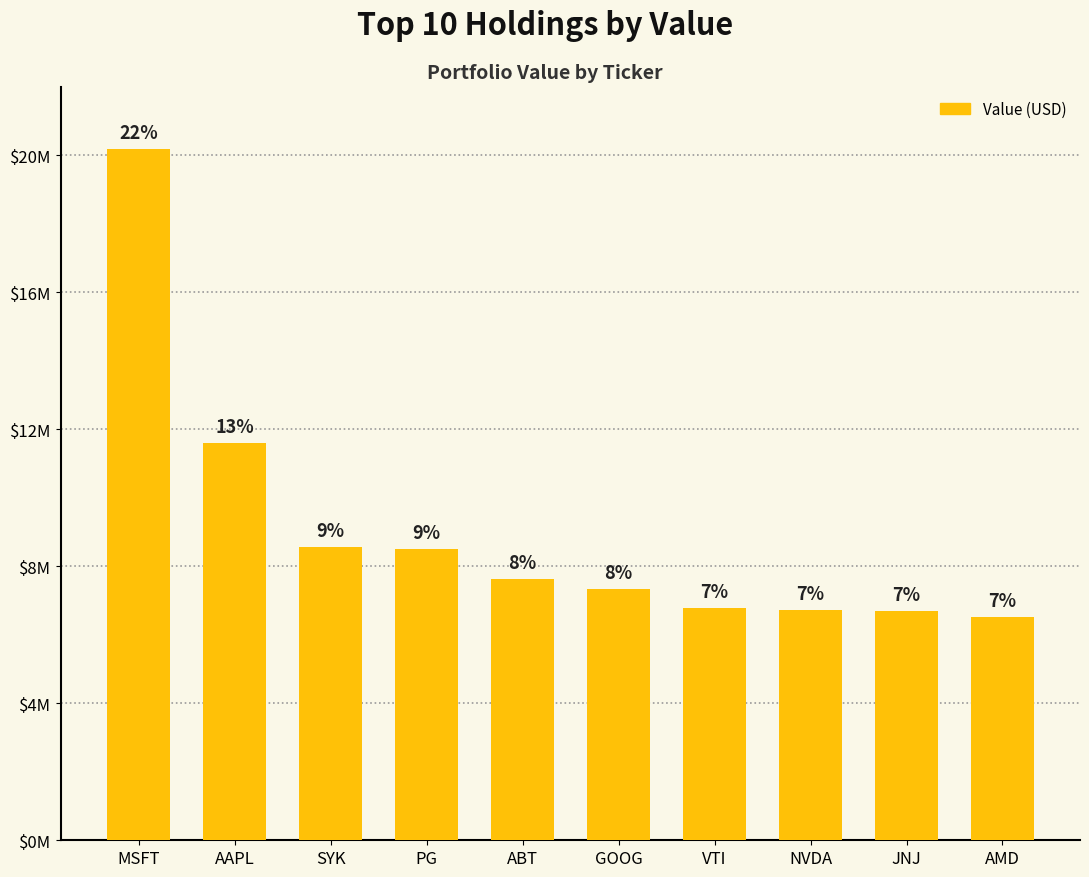

Between VTI and MSFT, which is larger?

MSFT